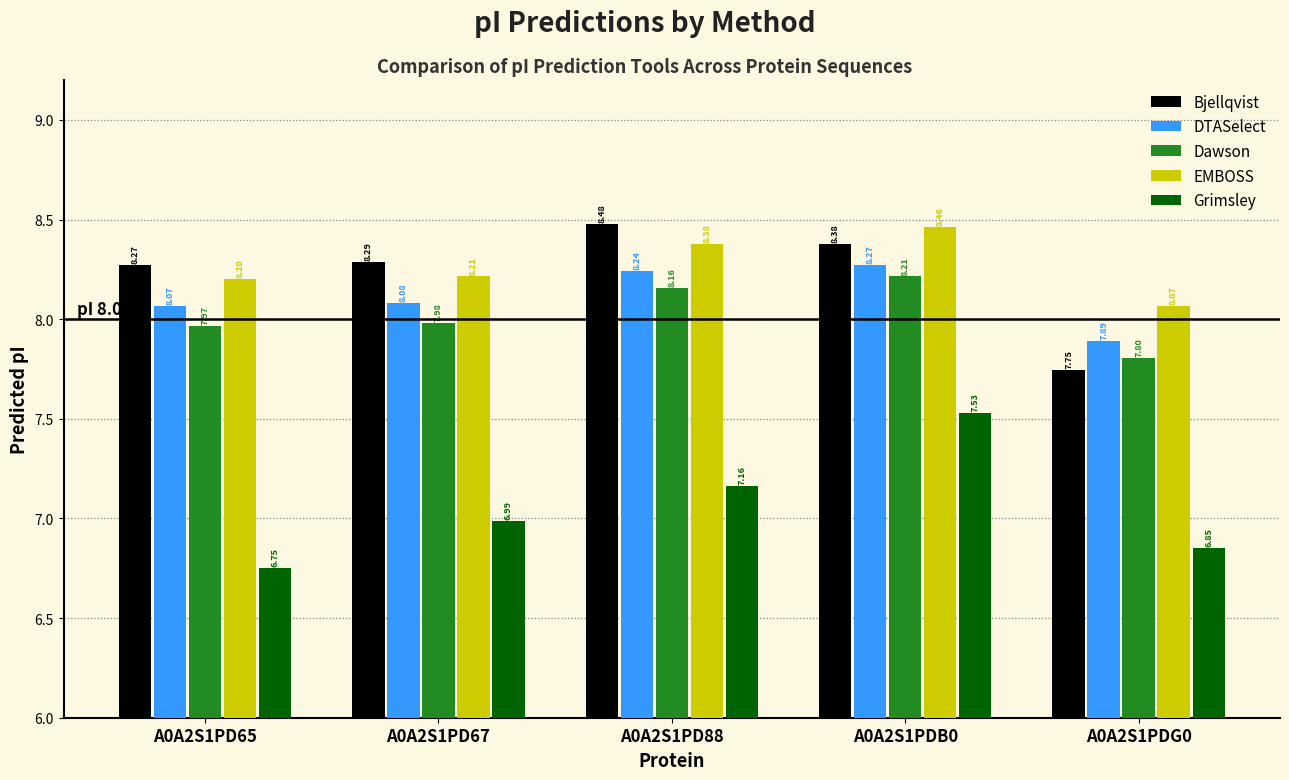

What position from the right is A0A2S1PD65?

5